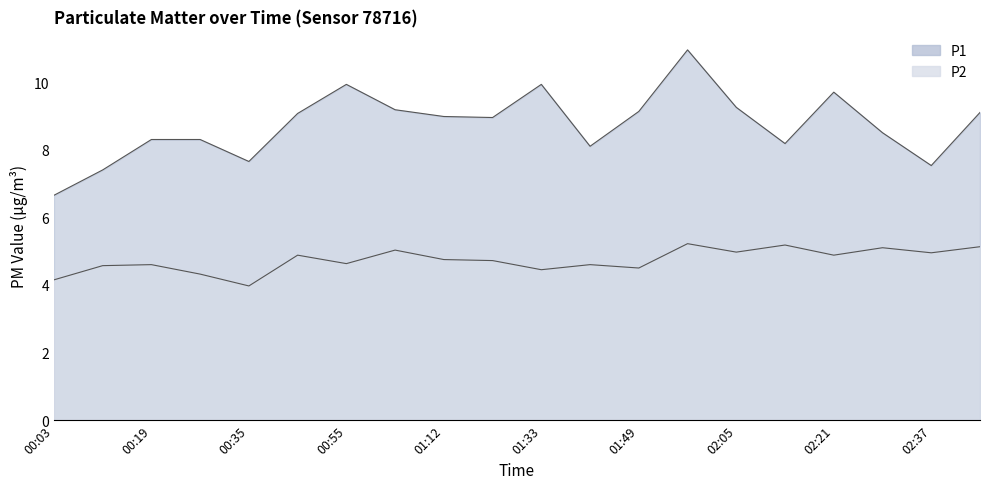

Does the chart display data point markers on the line(s)?

No